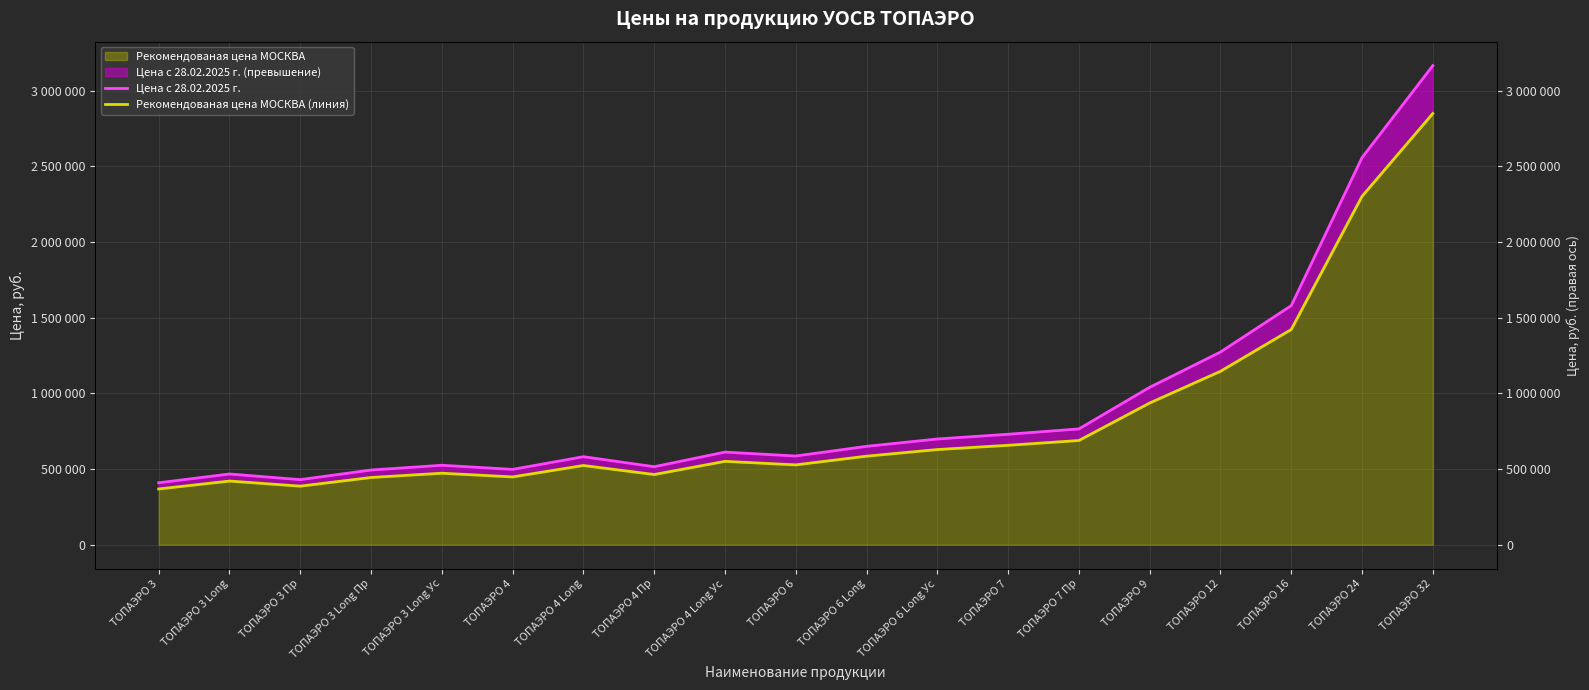

Which has a higher value, TOПАЭРО 3 Long or TOПАЭРО 3 Long Пр?

TOПАЭРО 3 Long Пр